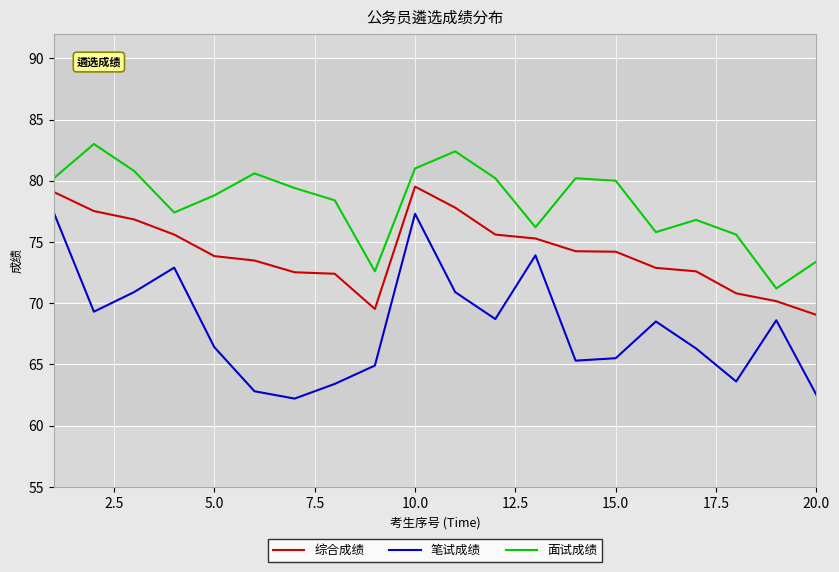

True or false: 笔试成绩 and 综合成绩 intersect in this chart.

False